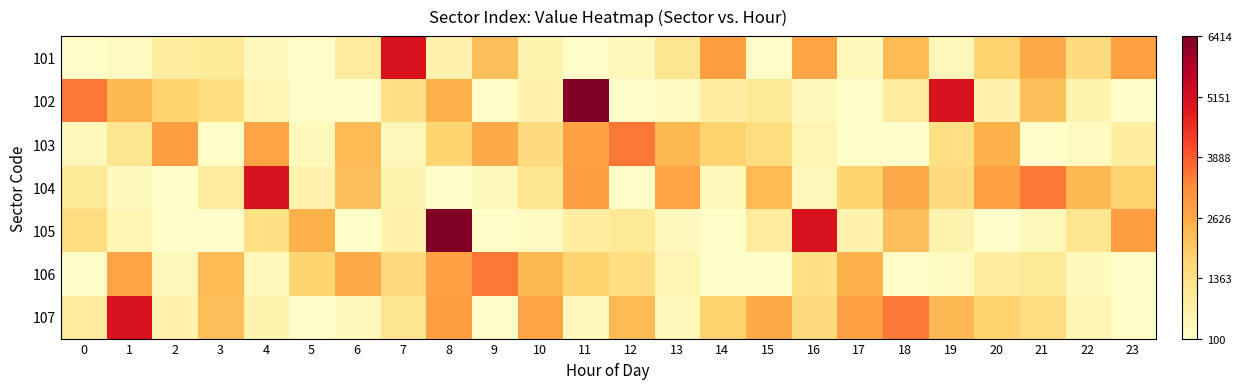

What is the difference between the highest and lowest values at 16?

0.7